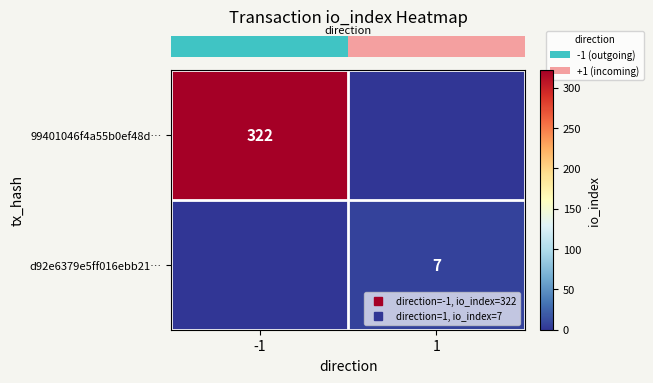

True or false: row_0 has a value of 113 at 1.

False